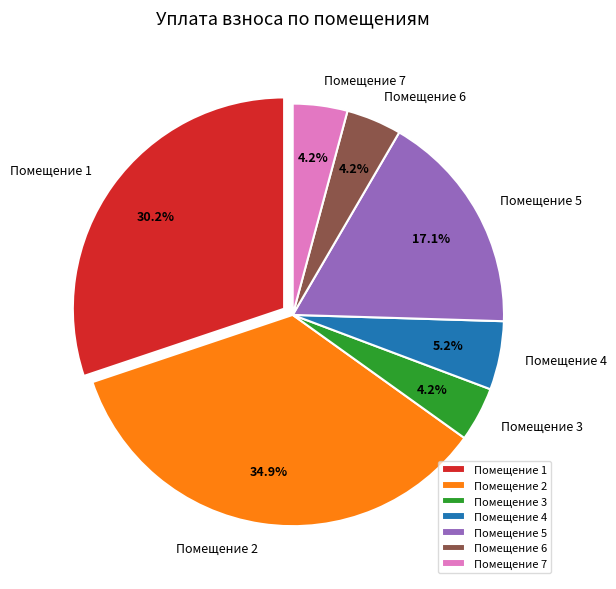

Which has a higher value, Помещение 3 or Помещение 2?

Помещение 2